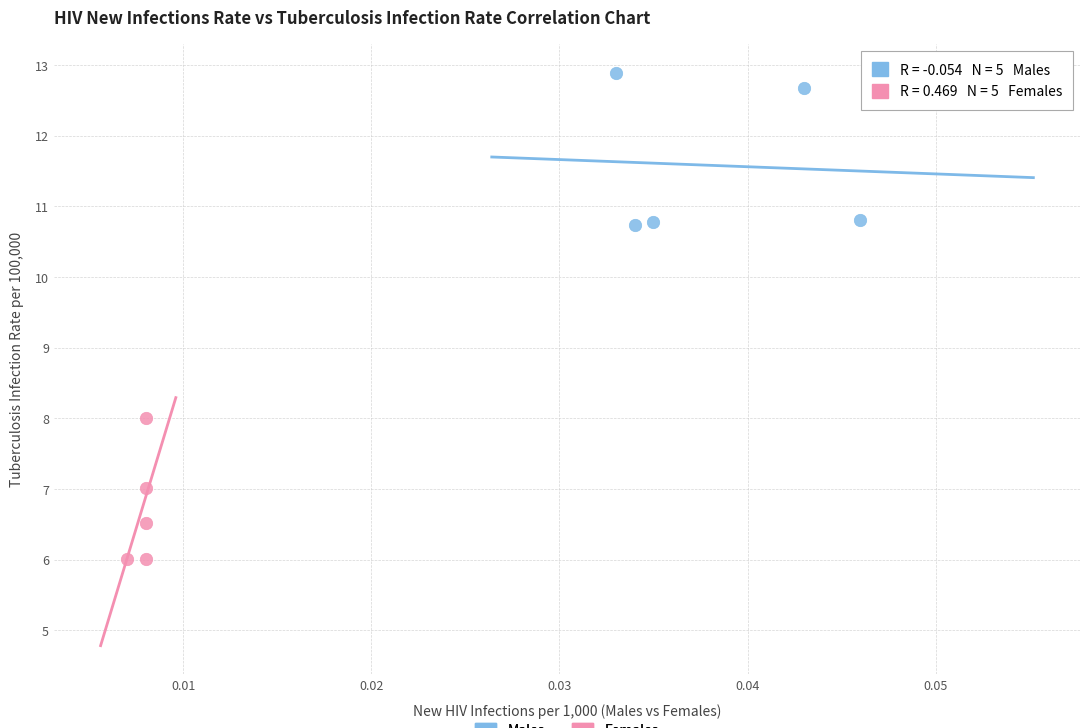

Which series contains the highest Y value?

Males